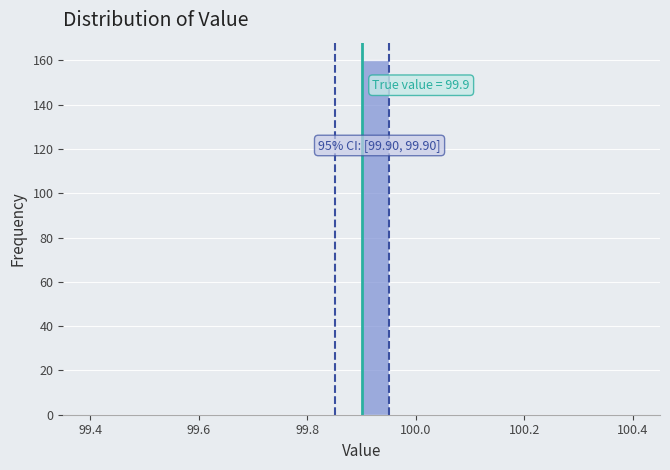

Read against the x-axis, roughly where is the centre of the tallest bar?

99.92